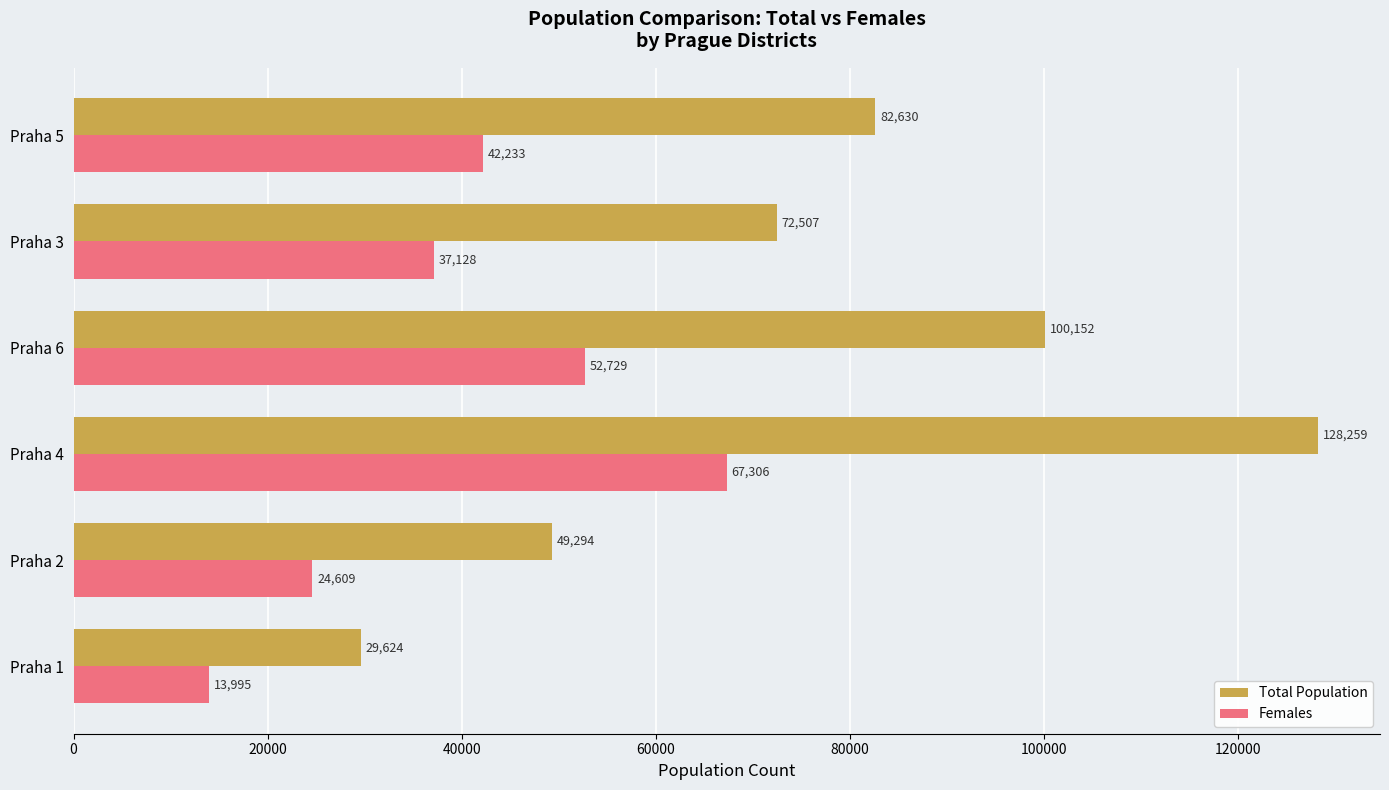

Which category has the highest value in the Total Population series?

Praha 4